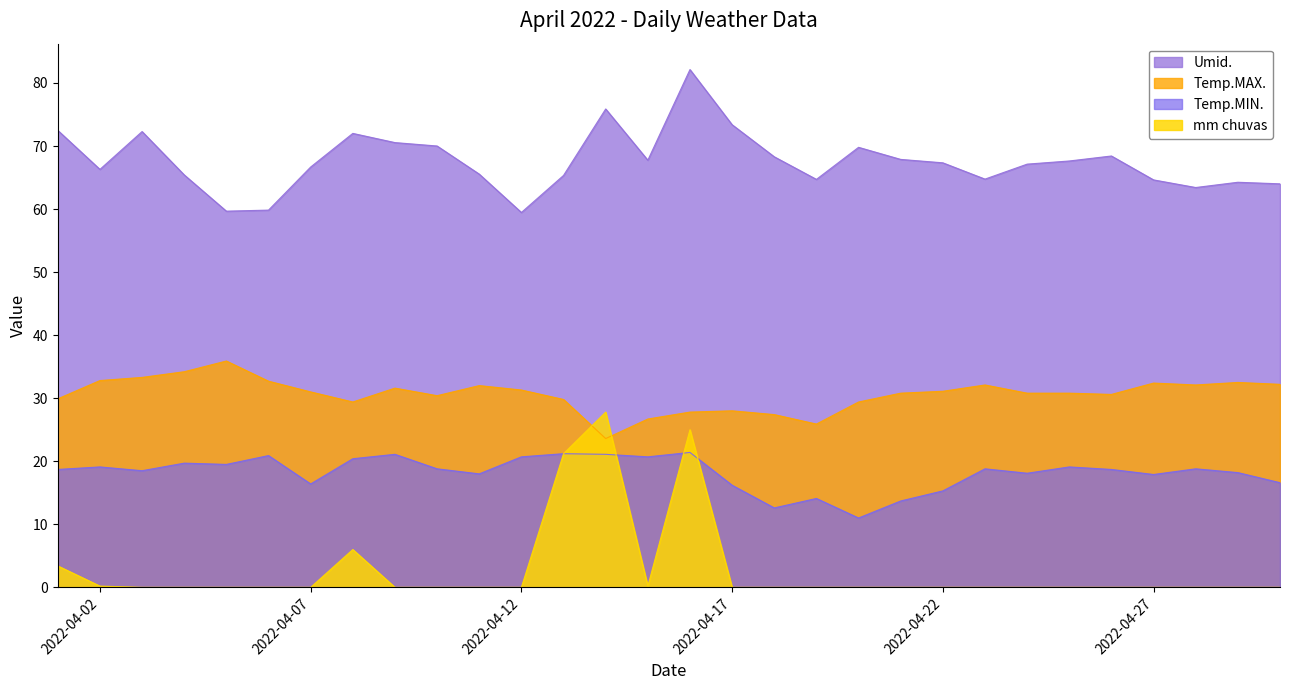

At how many categories does at least one series exceed 33?

30